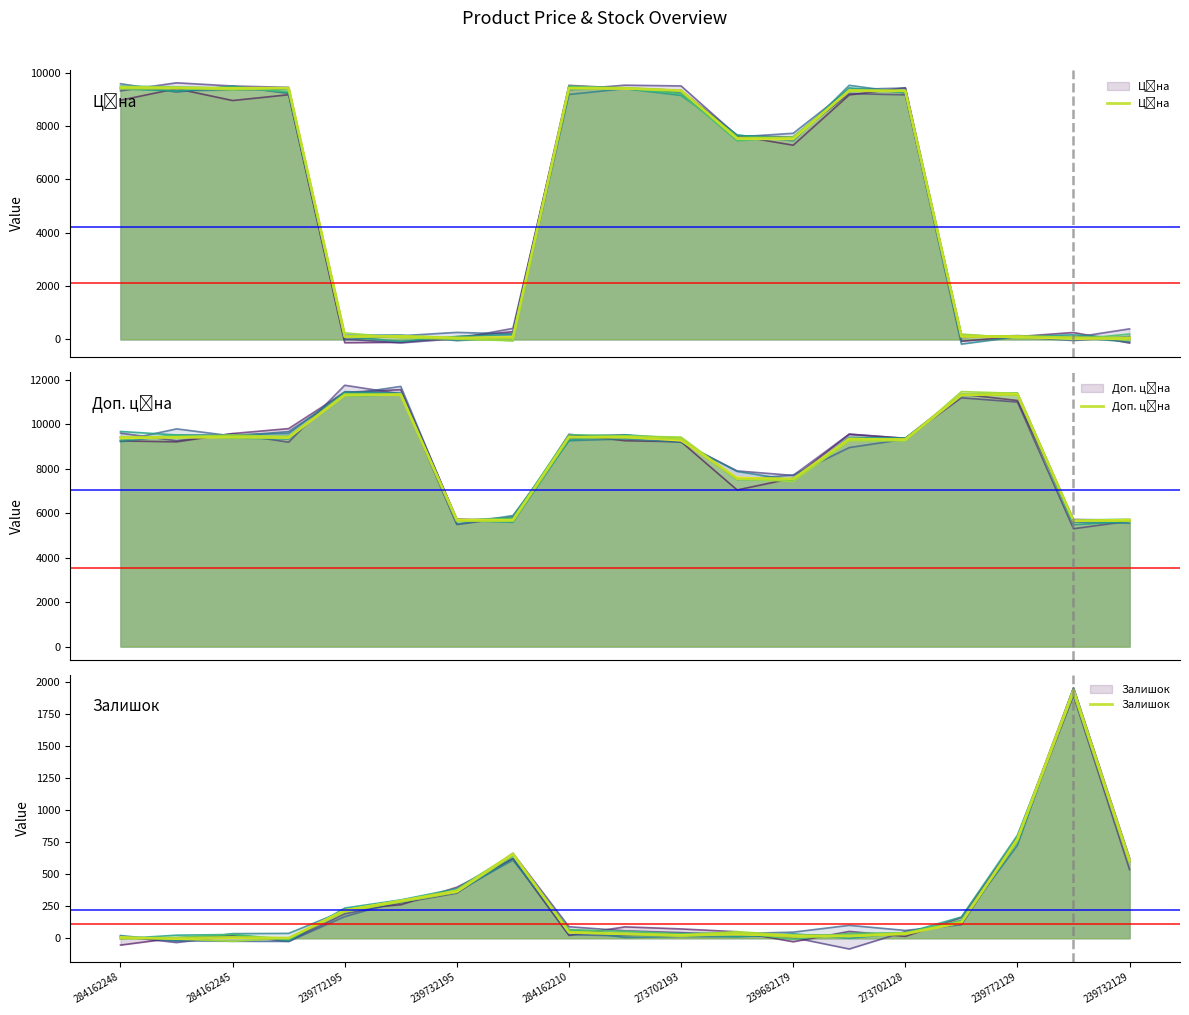

Does the chart display data point markers on the line(s)?

No